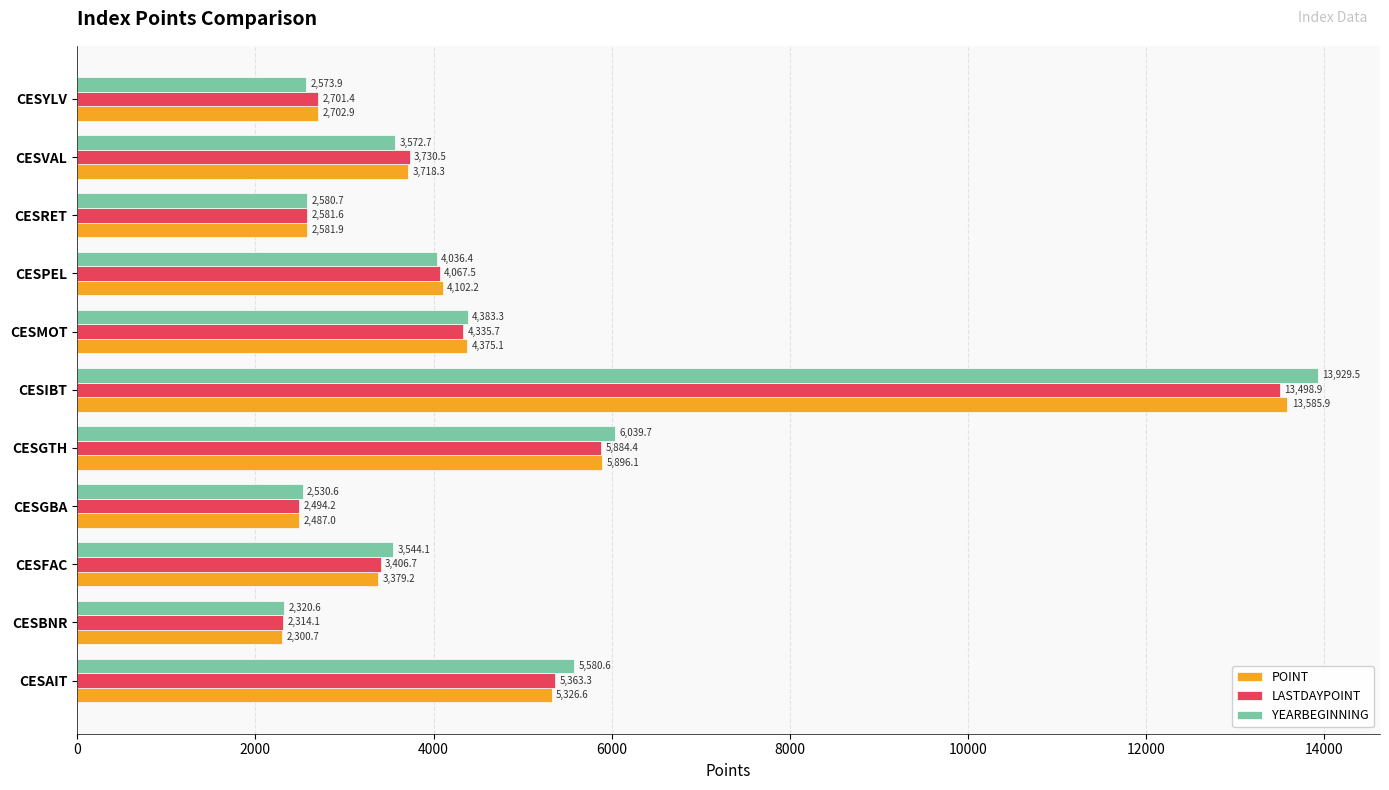

Which series has the largest range (max minus min)?

YEARBEGINNING